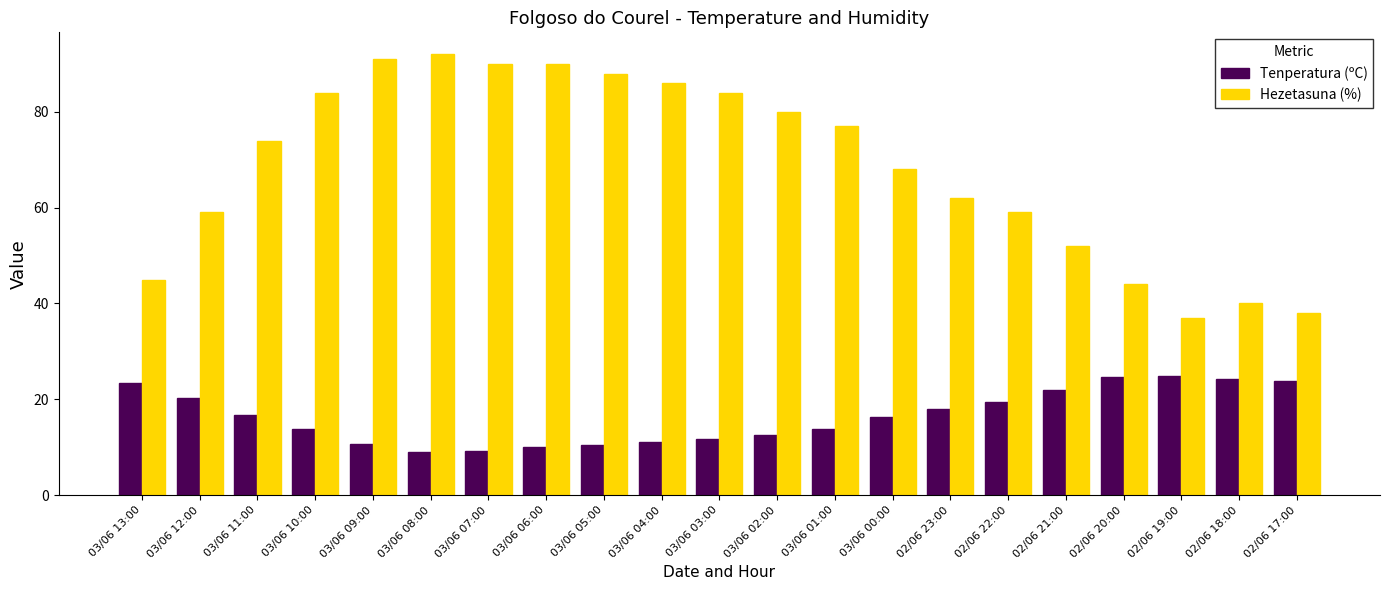

Between 03/06 05:00 and 03/06 01:00, which series saw the biggest shift?

Hezetasuna (%)